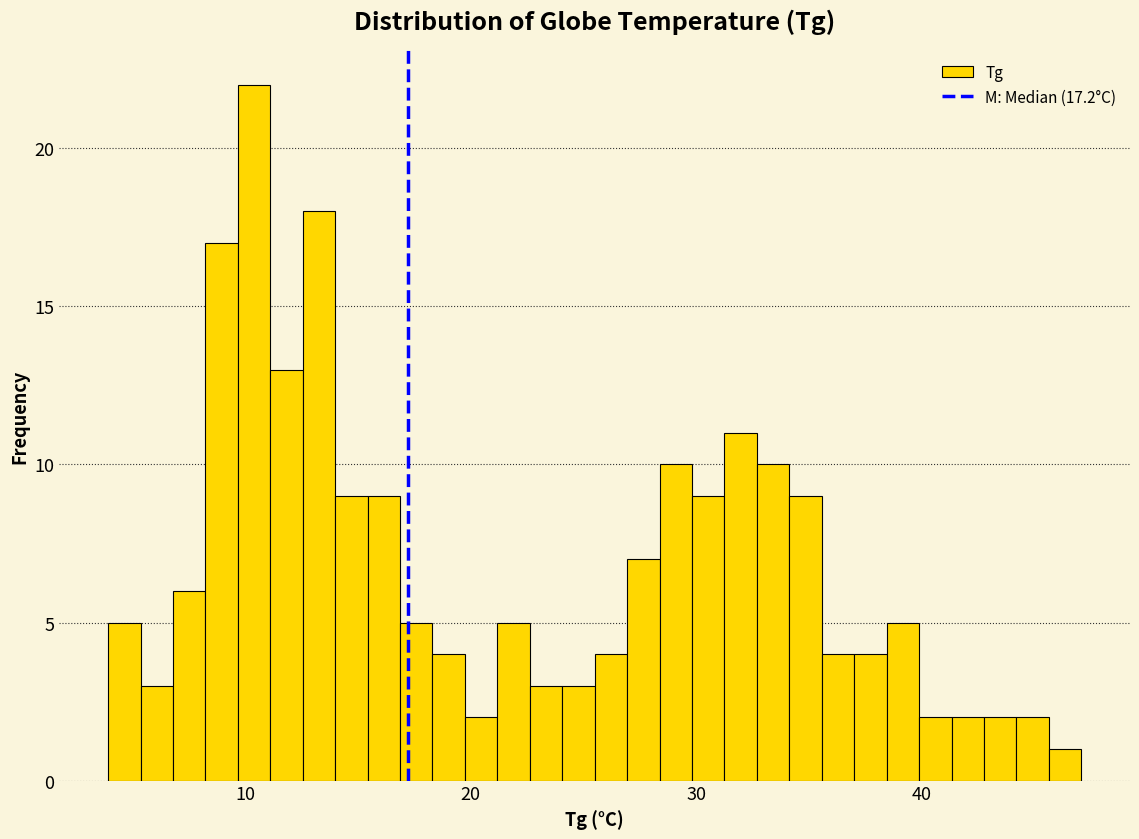

Around what value on the x-axis is the tallest bar? Give the approximate position of its centre, as read against the axis.

10